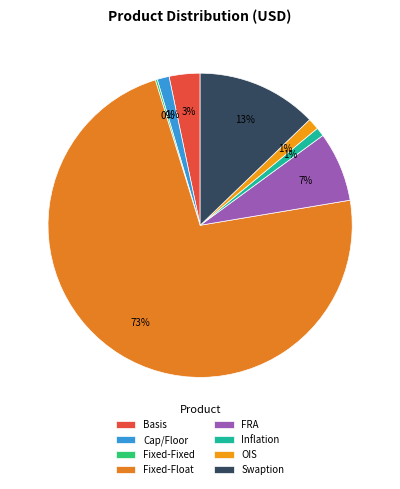

What percentage is the Cap/Floor slice, to the nearest percent?

1%